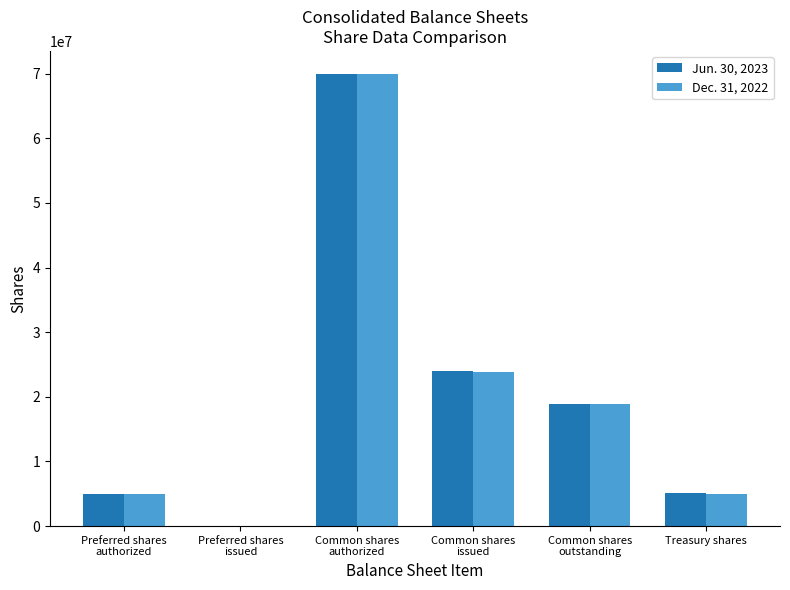

What is the greatest value displayed?

70000000